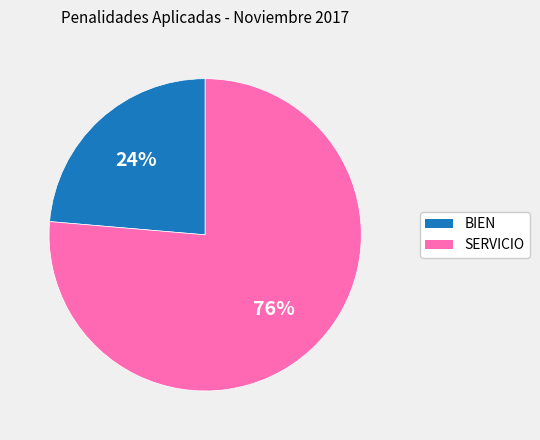

Is it true that BIEN is 24% of the pie?

True